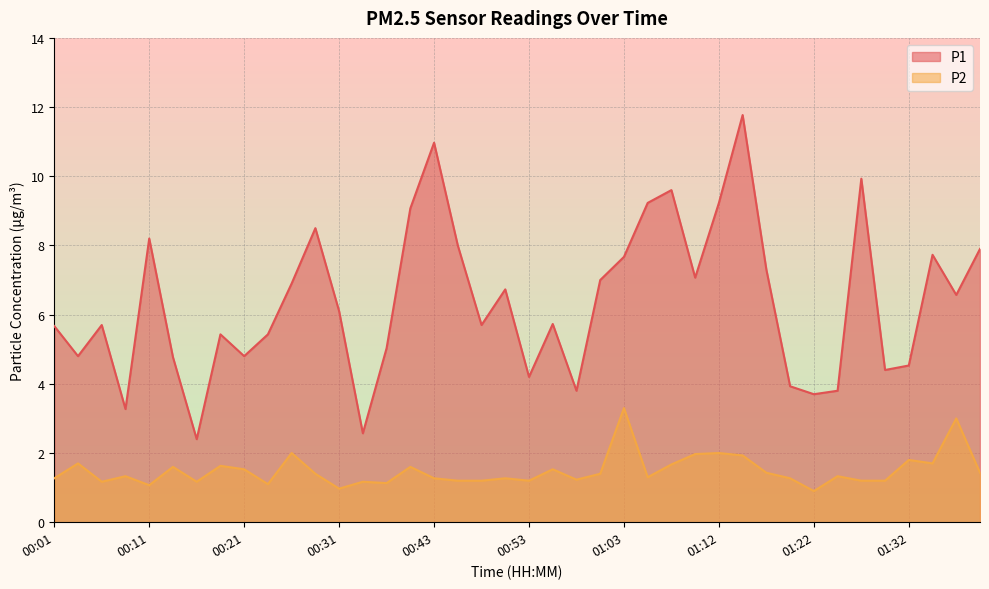

At how many categories does at least one series exceed 8?

9